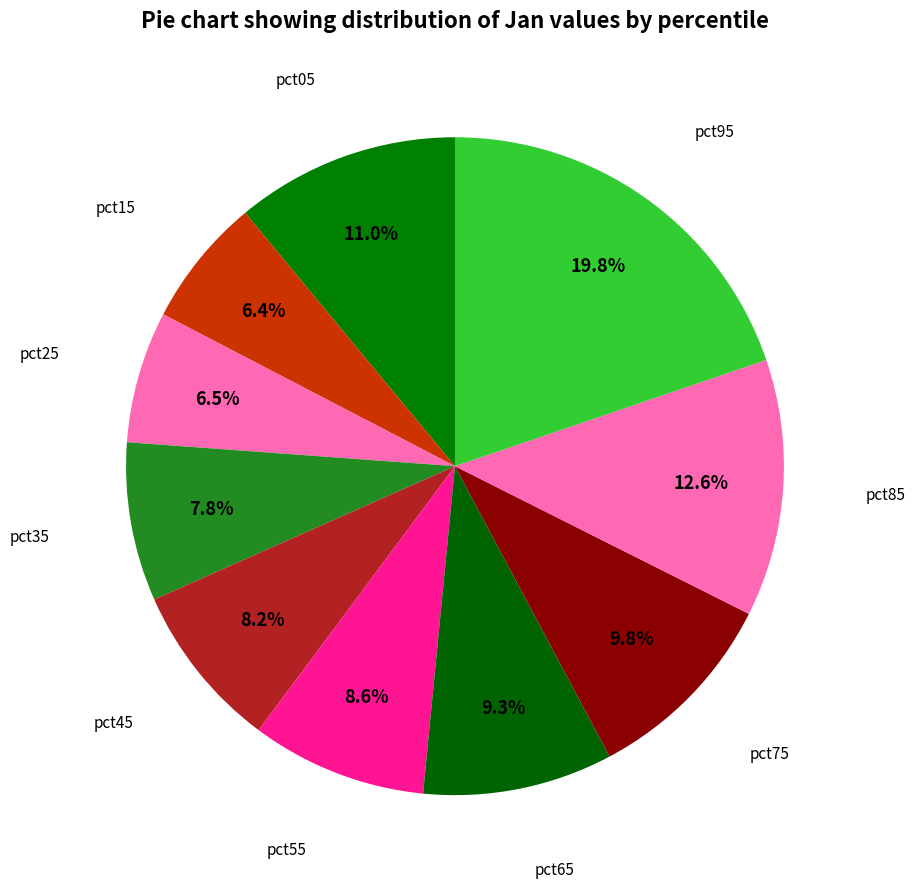

Count the number of slices in the pie.

10